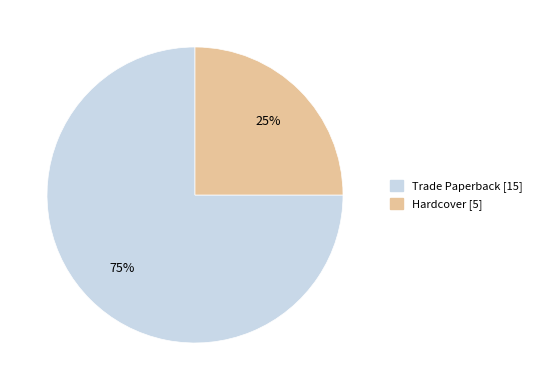

Does Hardcover represent more than half of the total?

No